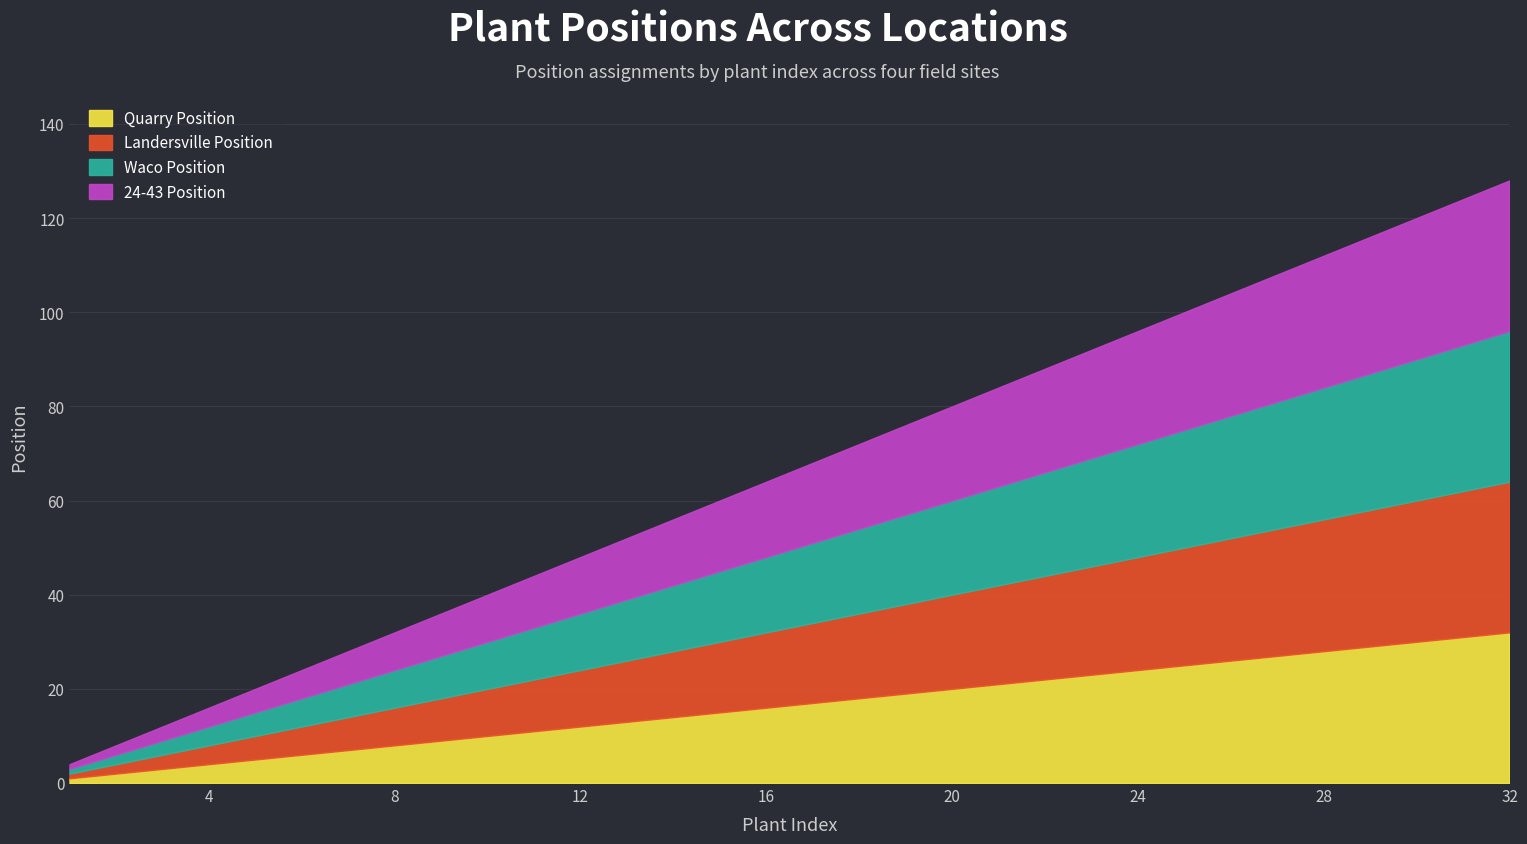

True or false: Landersville Position has a value of 24 at 24.

True